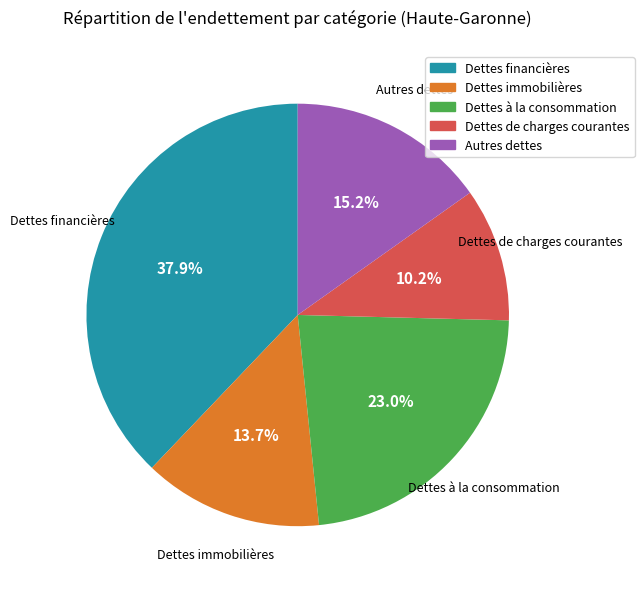

To the nearest percent, what is the difference between the Dettes à la consommation and Dettes financières slice percentages?

15%